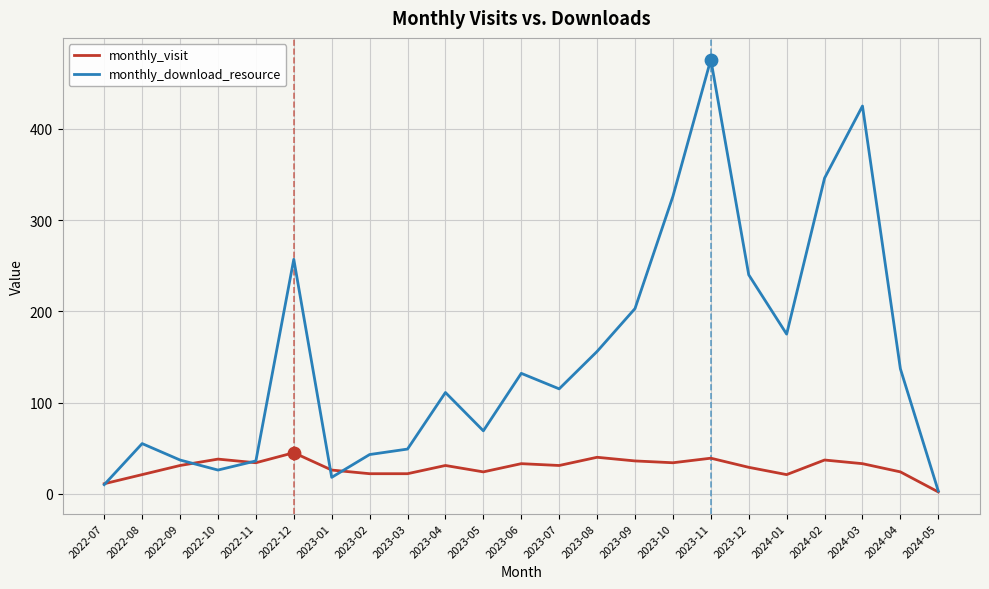

What is the total value across all series at 2023-10?

360